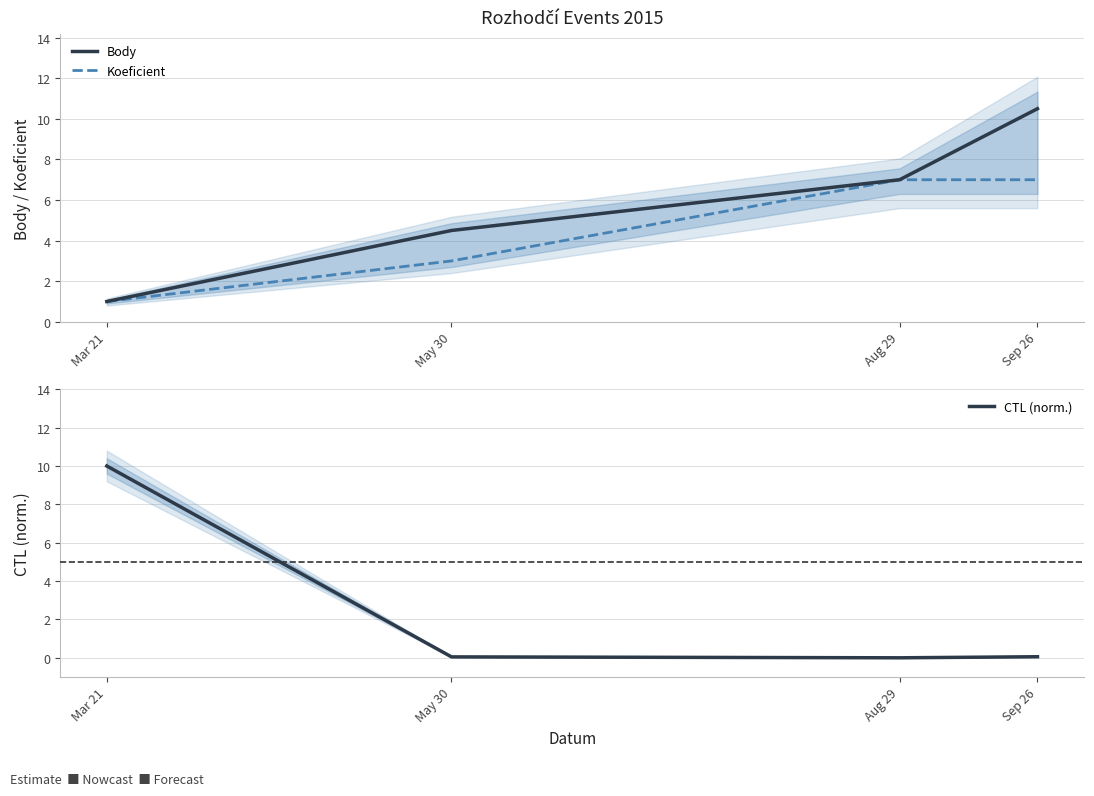

Reading left to right, extract all data points from this chart.

Body: Mar 21=1.0	May 30=4.5	Aug 29=7.0	Sep 26=10.5
Koeficient: Mar 21=1.0	May 30=3.0	Aug 29=7.0	Sep 26=7.0
CTL (norm.): Mar 21=10.0	May 30=0.0	Aug 29=0.0	Sep 26=0.1